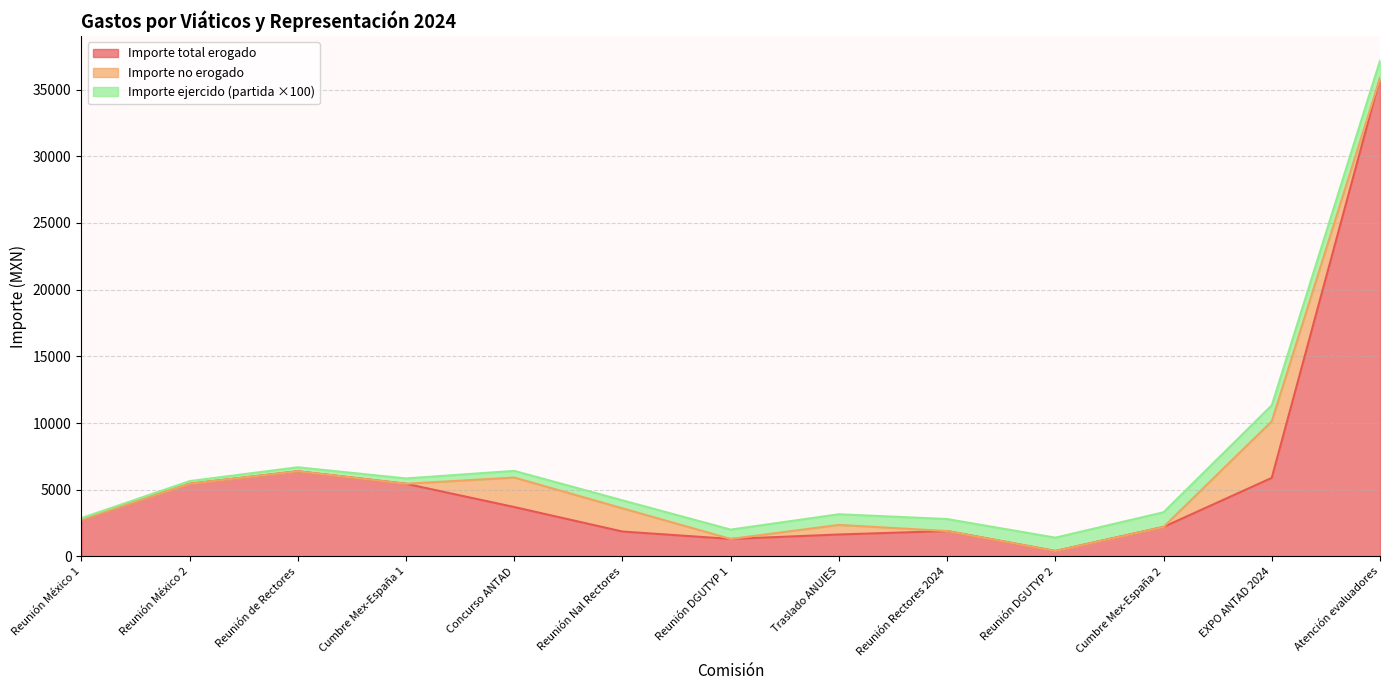

What is the value of the Importe ejercido por partida point at the 8th from the left?

8.0